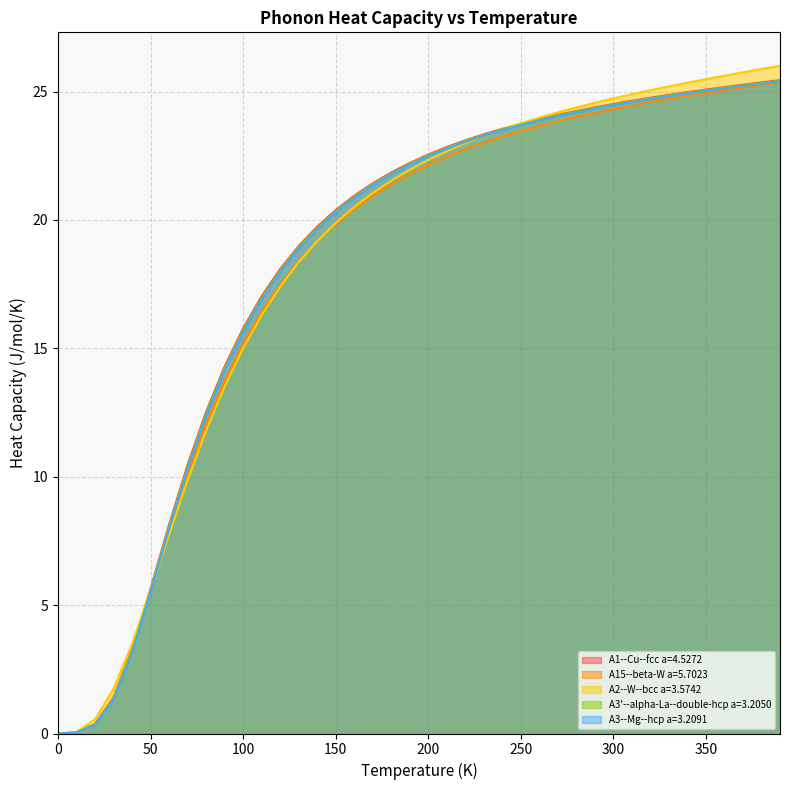

Which has a higher value, 100 or 210?

210